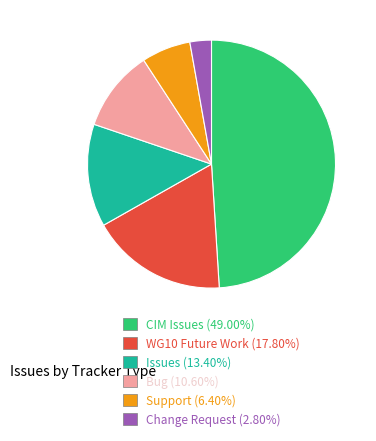

Approximately how many times larger is the value at CIM Issues (49.00%) compared to Bug (10.60%)?

4.6